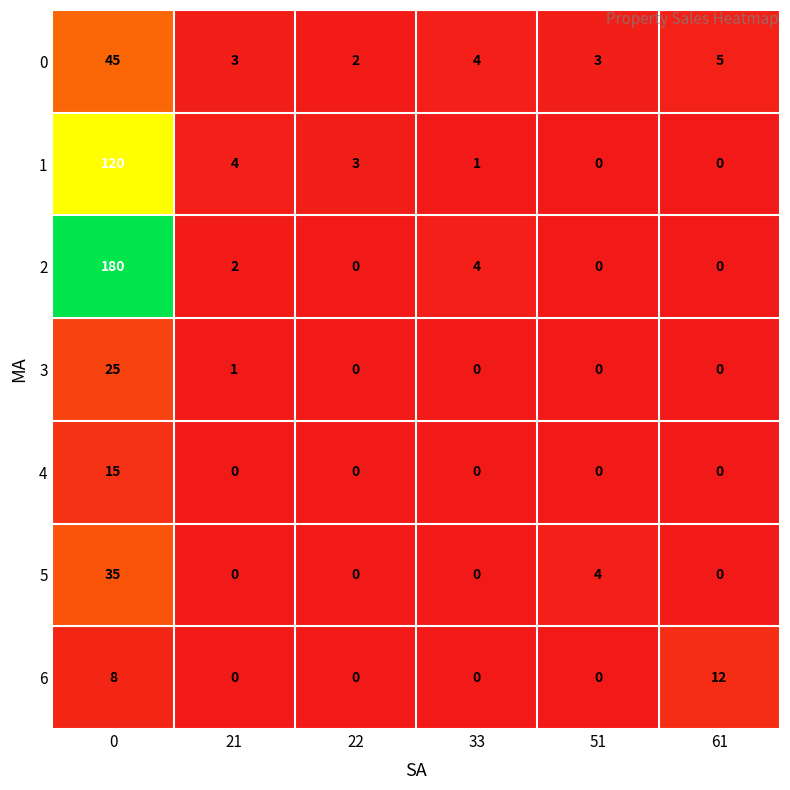

Is it true that 1 equals 2 at 33?

False